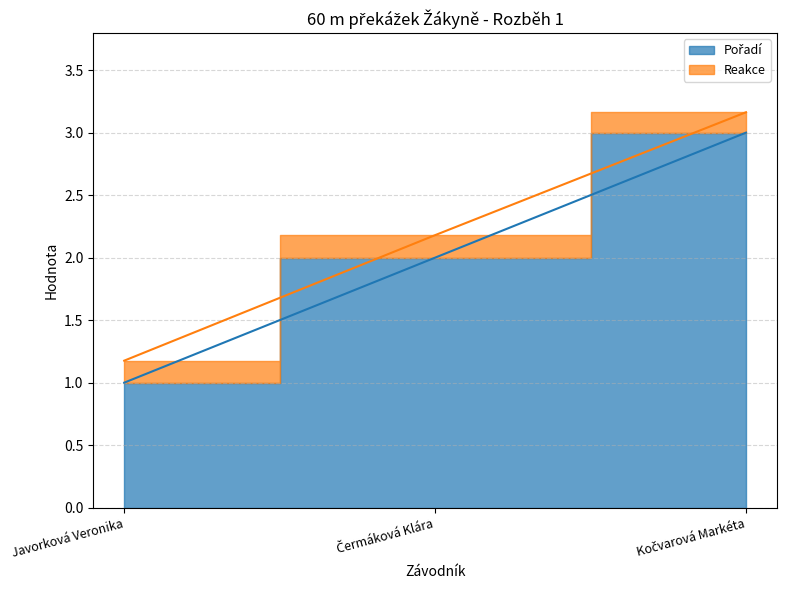

Is it true that the value at Javorková Veronika is 2?

False